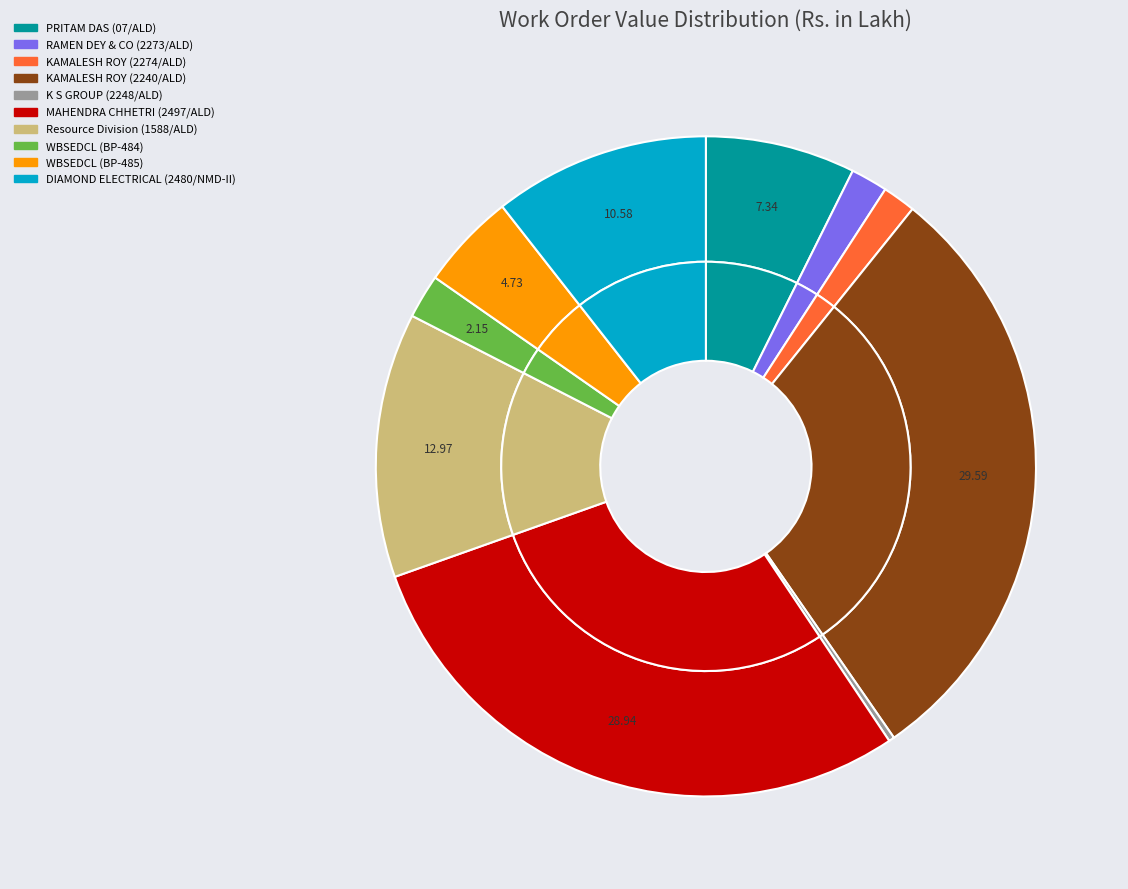

What is the ratio of the value at MAHENDRA CHHETRI (2497/ALD) to the value at DIAMOND ELECTRICAL (2480/NMD-II)?

2.7